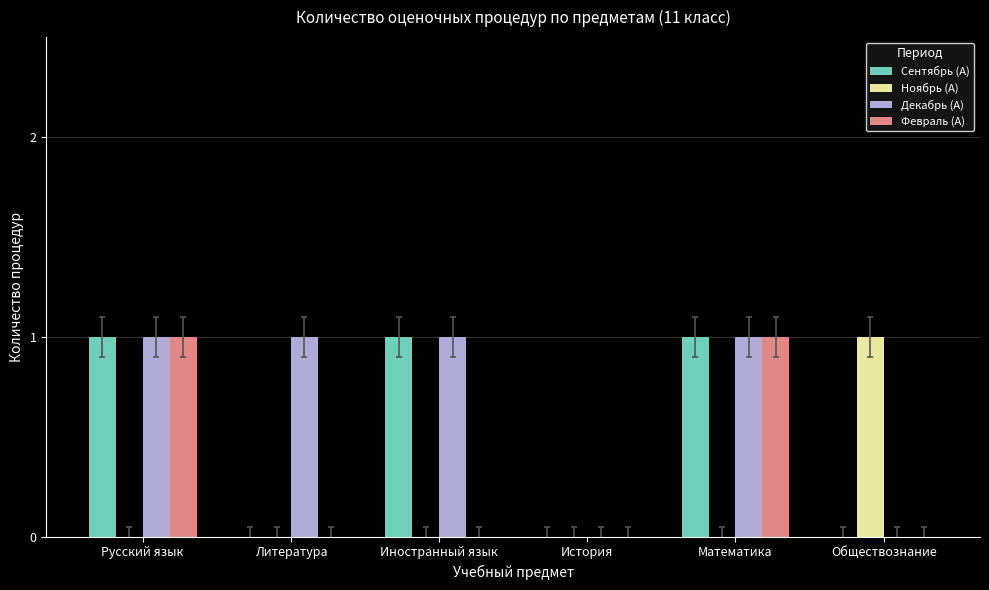

Which series has the largest total across all categories?

Декабрь (А)